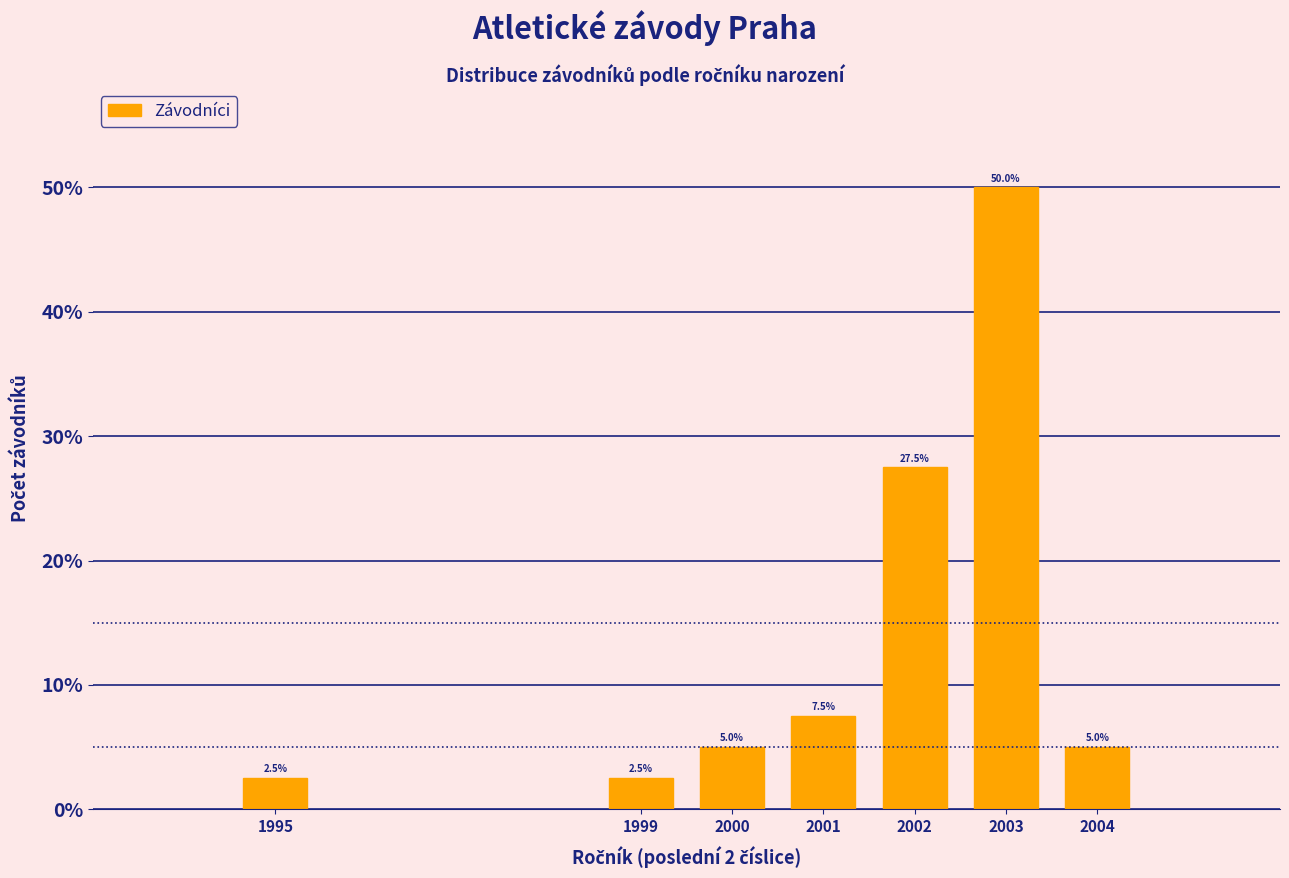

Reading left to right, what are all the values shown in this chart?

2.5	2.5	5.0	7.5	27.5	50.0	5.0